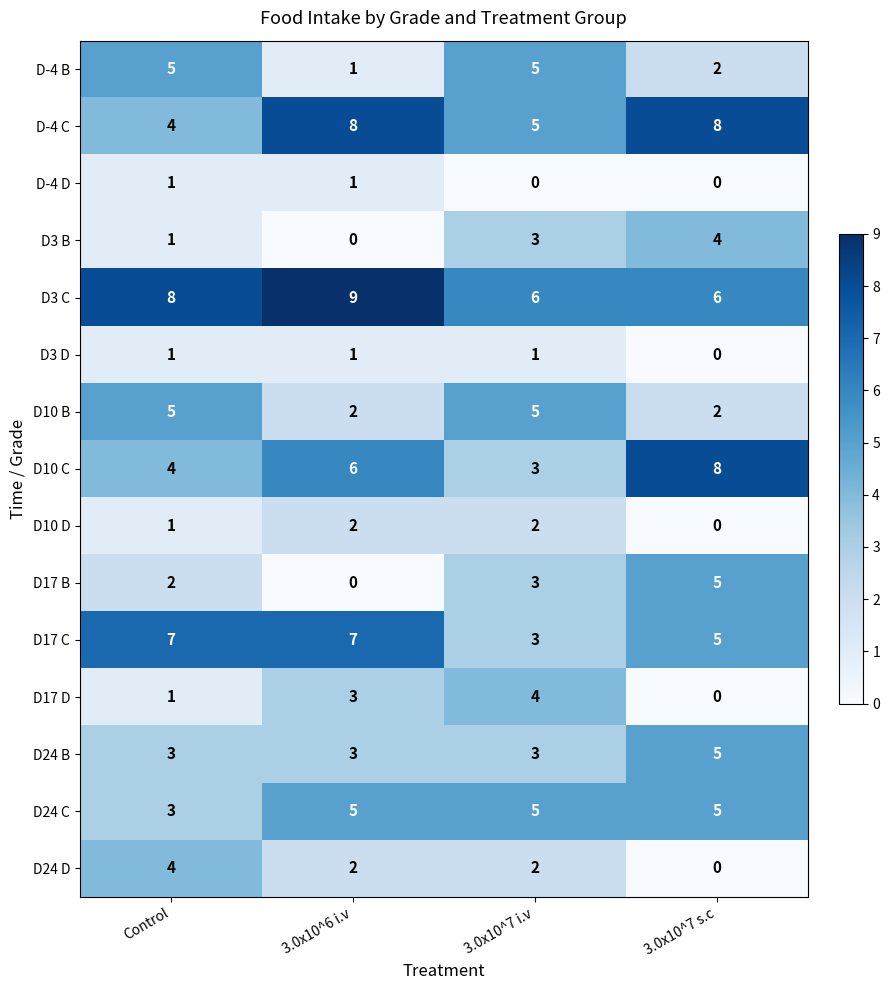

Is it true that D10 B equals 7 at Control?

False